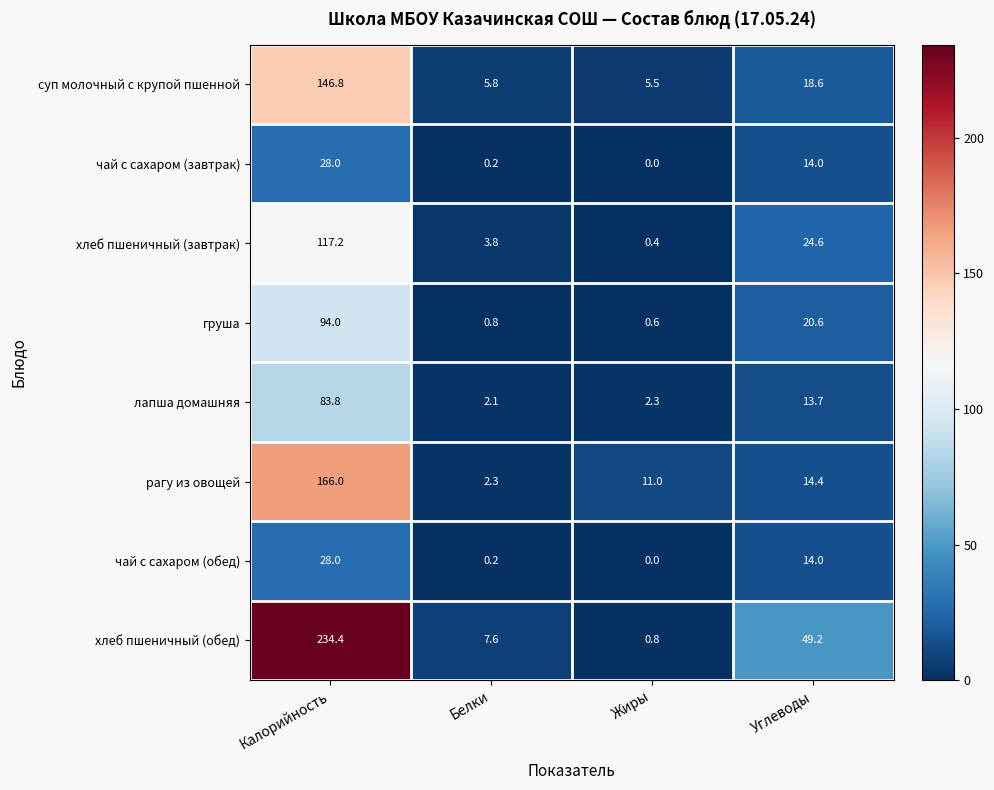

Between Калорийность and Белки, which series saw the biggest shift?

хлеб пшеничный (обед)